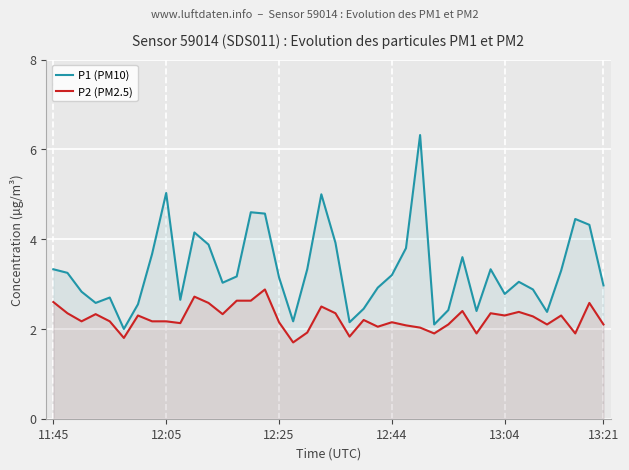

What is the label of the 27th point from the right?

13